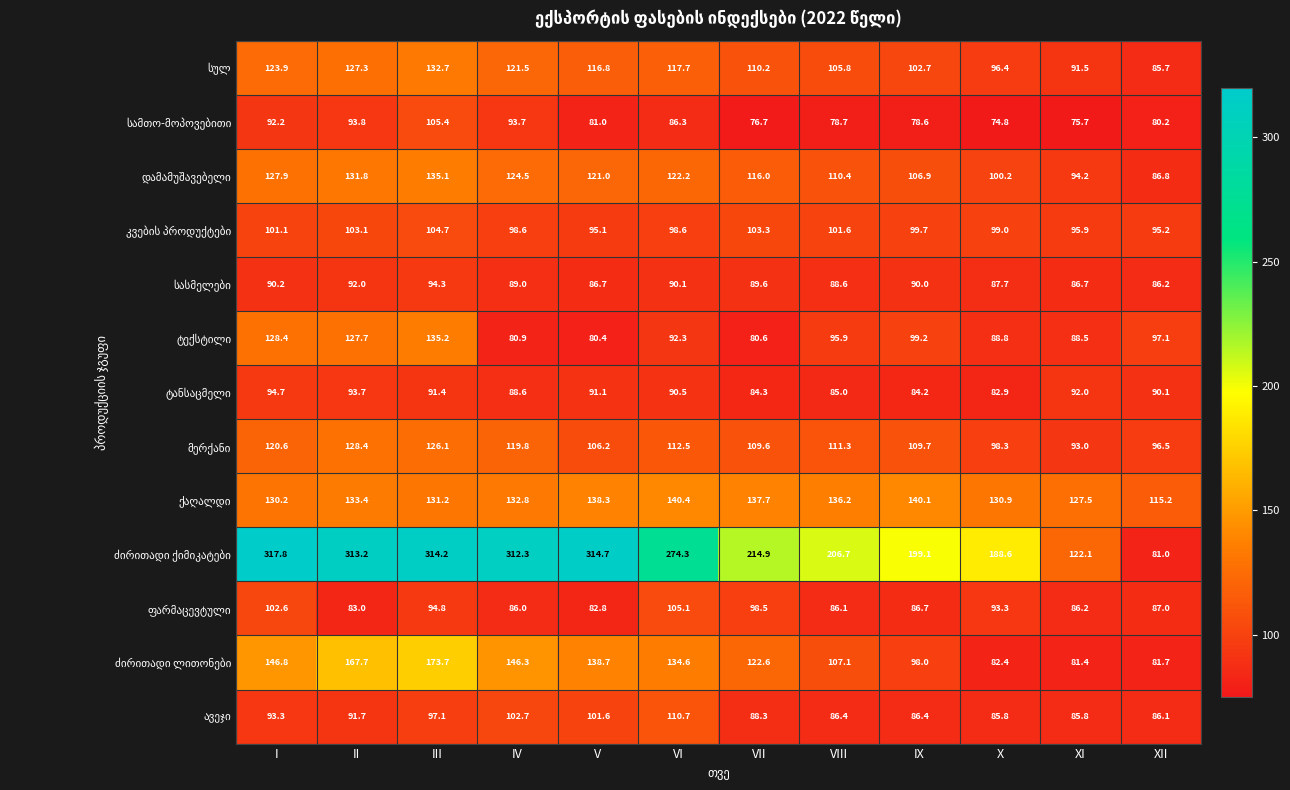

What is the difference between the highest and lowest values at VIII?

128.0